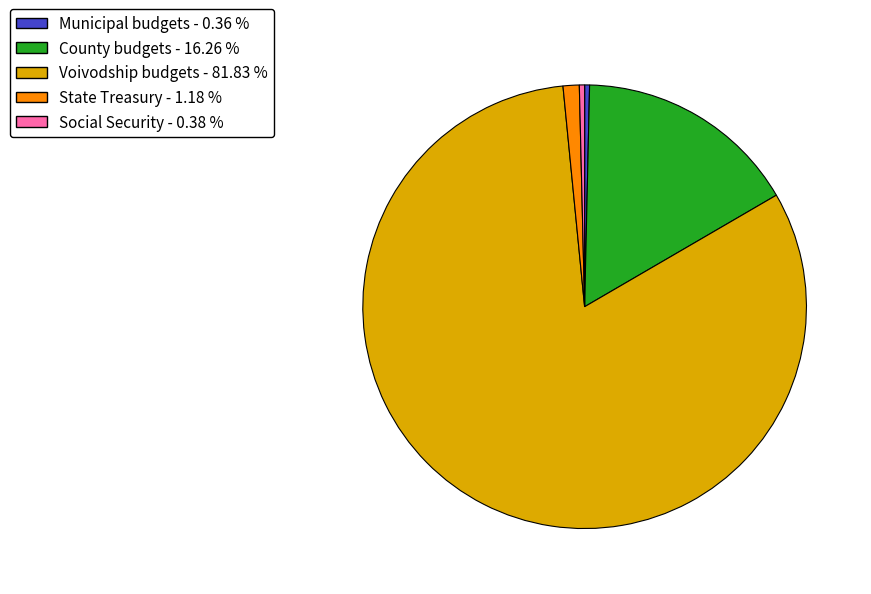

Does Voivodship budgets - 81.83 % represent more than half of the total?

Yes